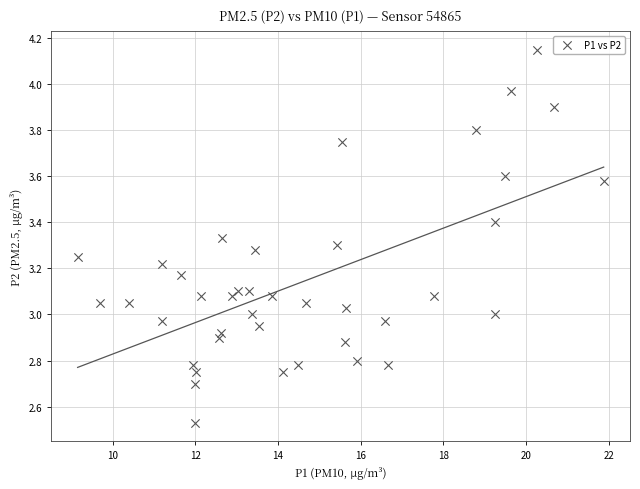

What is the range of Y values (max minus min)?

1.6